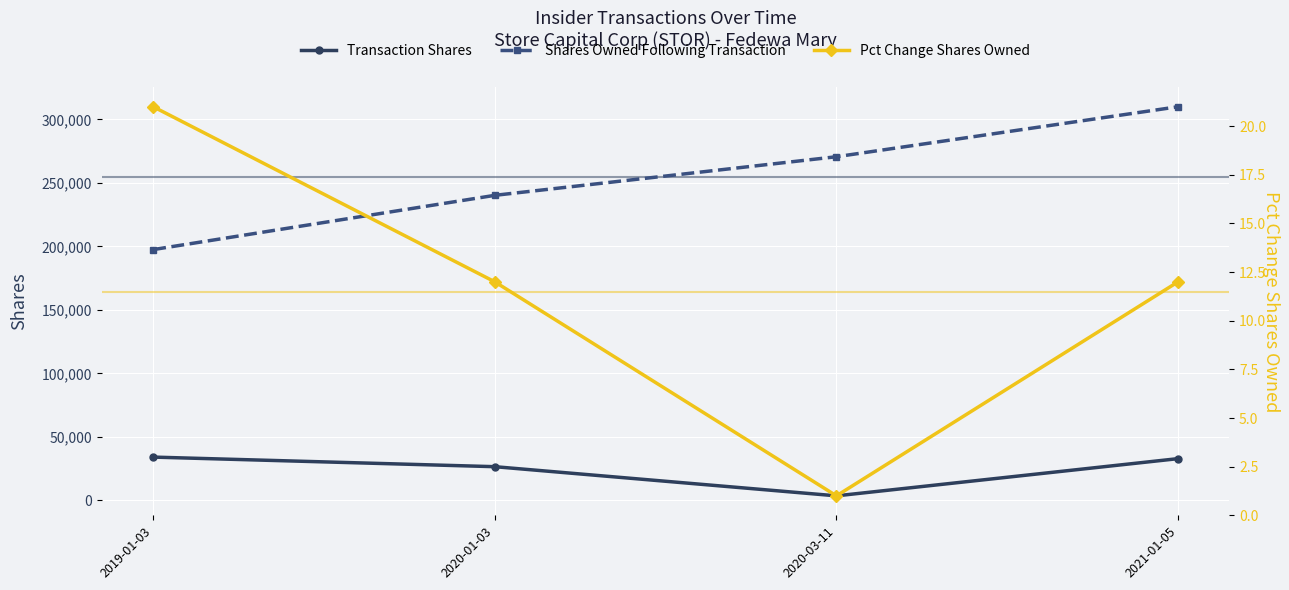

The value of Transaction Shares at 2021-01-05 is 32790. True or false?

True